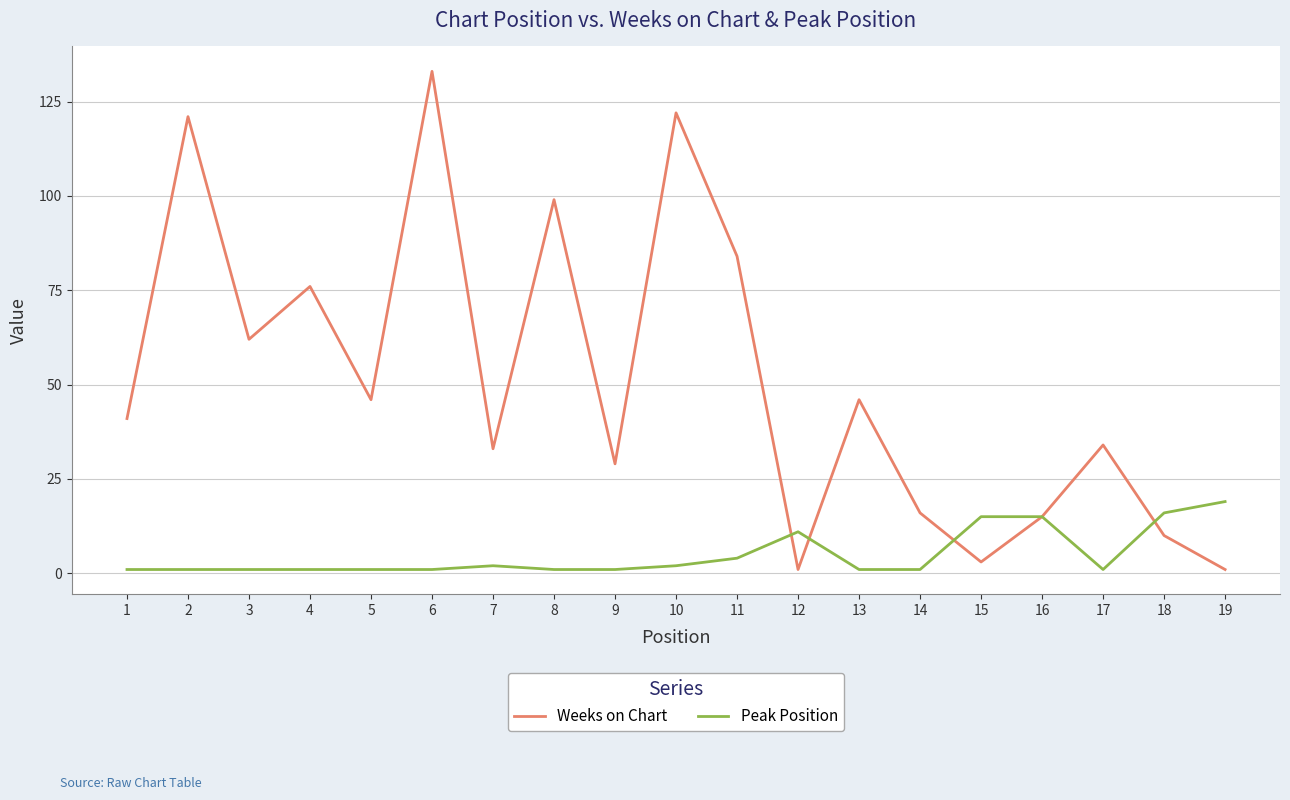

The Peak Position series shows 8 at 19. True or false?

False